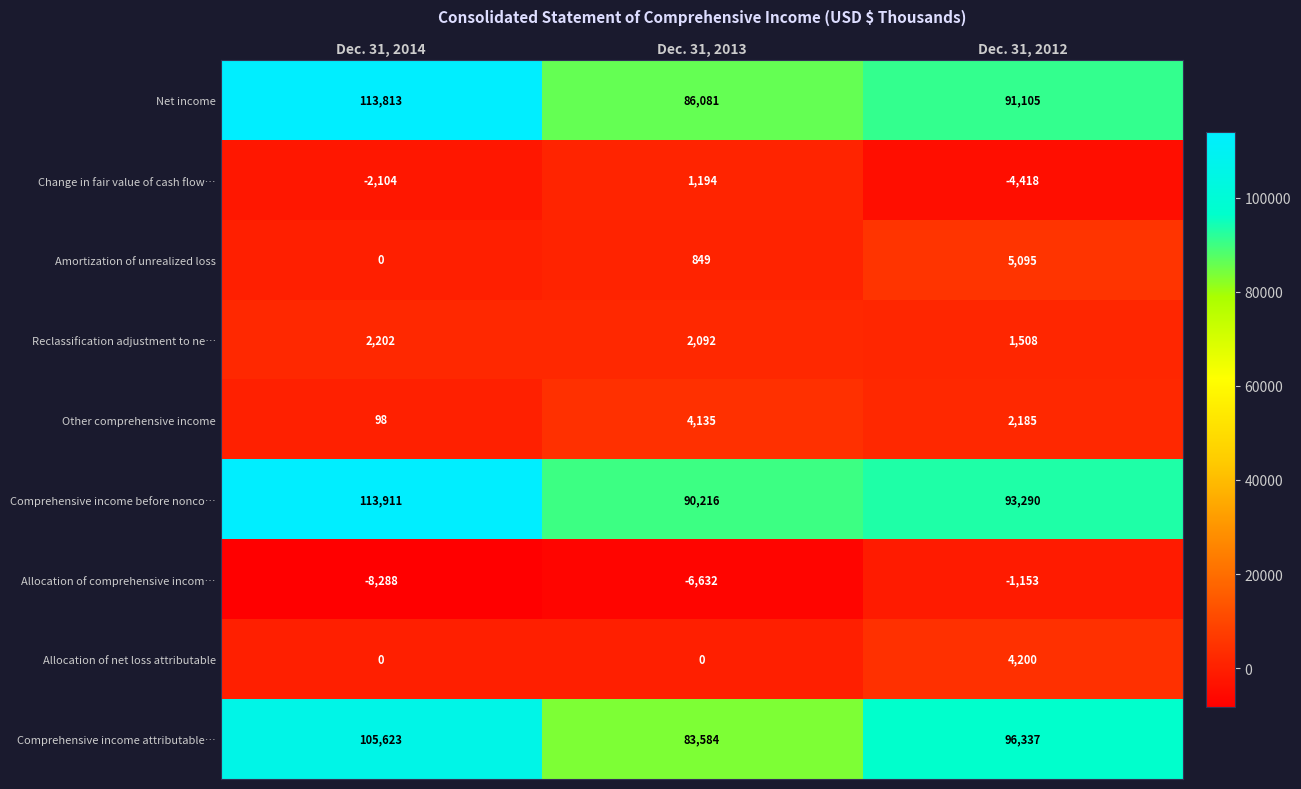

Rank the series by their maximum value, from highest to lowest.

Comprehensive income before nonco…, Net income, Comprehensive income attributable…, Amortization of unrealized loss, Allocation of net loss attributable, Other comprehensive income, Reclassification adjustment to ne…, Change in fair value of cash flow…, Allocation of comprehensive incom…